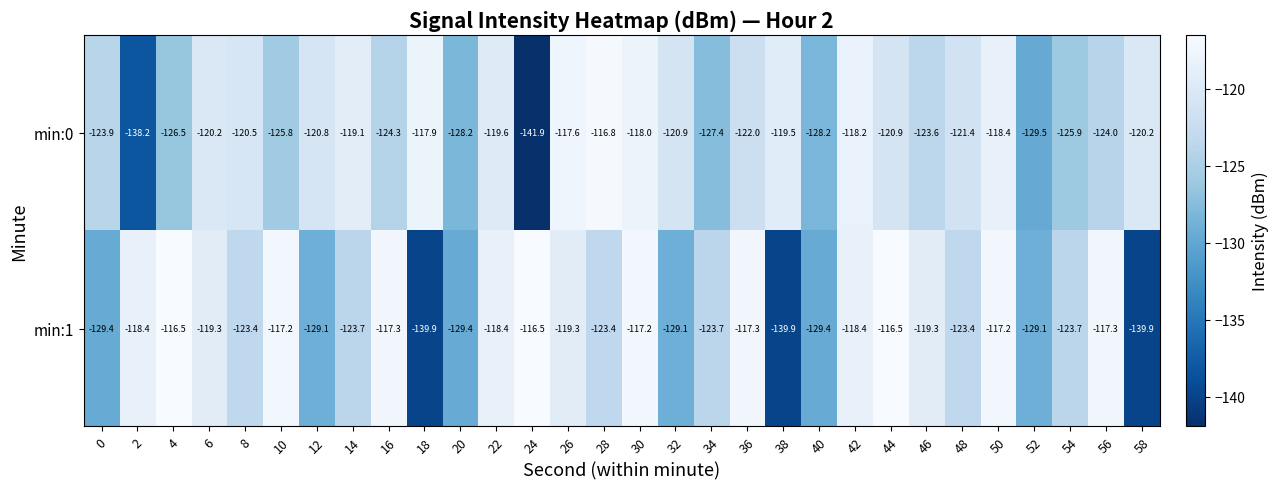

Rank the series by their maximum value, from lowest to highest.

min:0, min:1